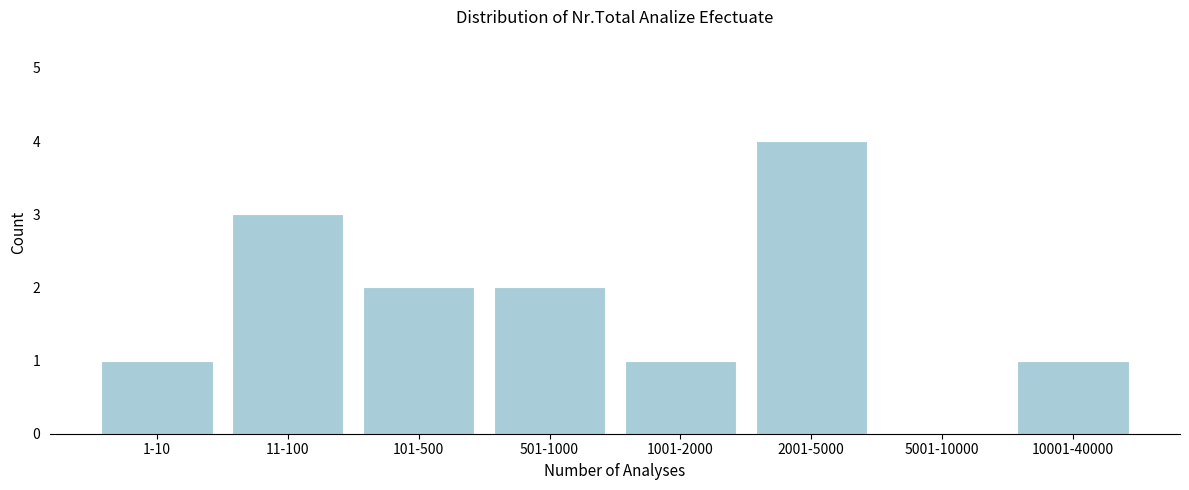

Reading right to left, what are all the values shown in this chart?

10001-40000=1	5001-10000=0	2001-5000=4	1001-2000=1	501-1000=2	101-500=2	11-100=3	1-10=1